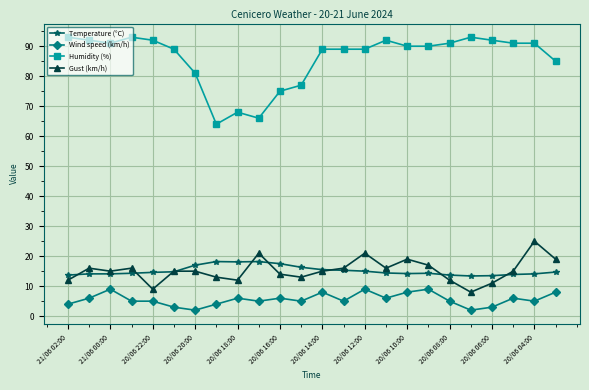

What are all the series names shown in the legend?

Temperature (°C), Wind speed (km/h), Humidity (%), Gust (km/h)